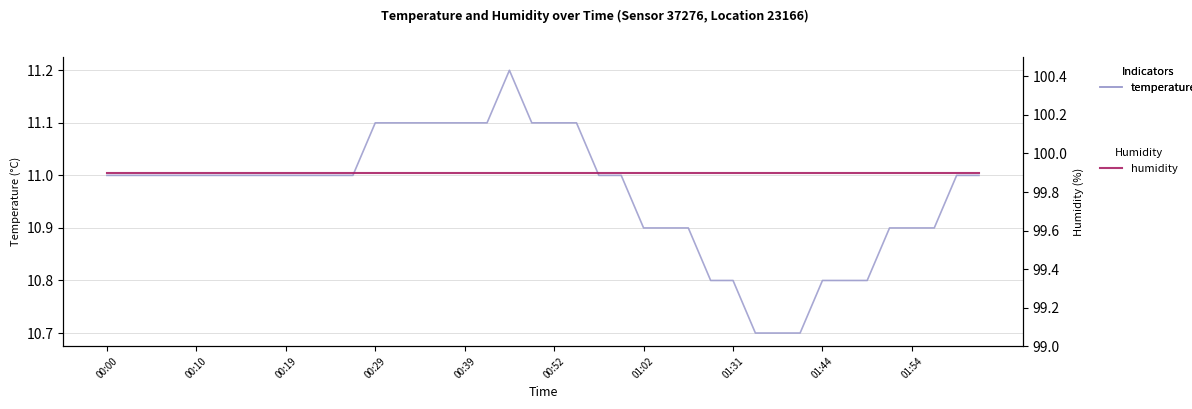

Does the chart have visible grid lines?

Yes